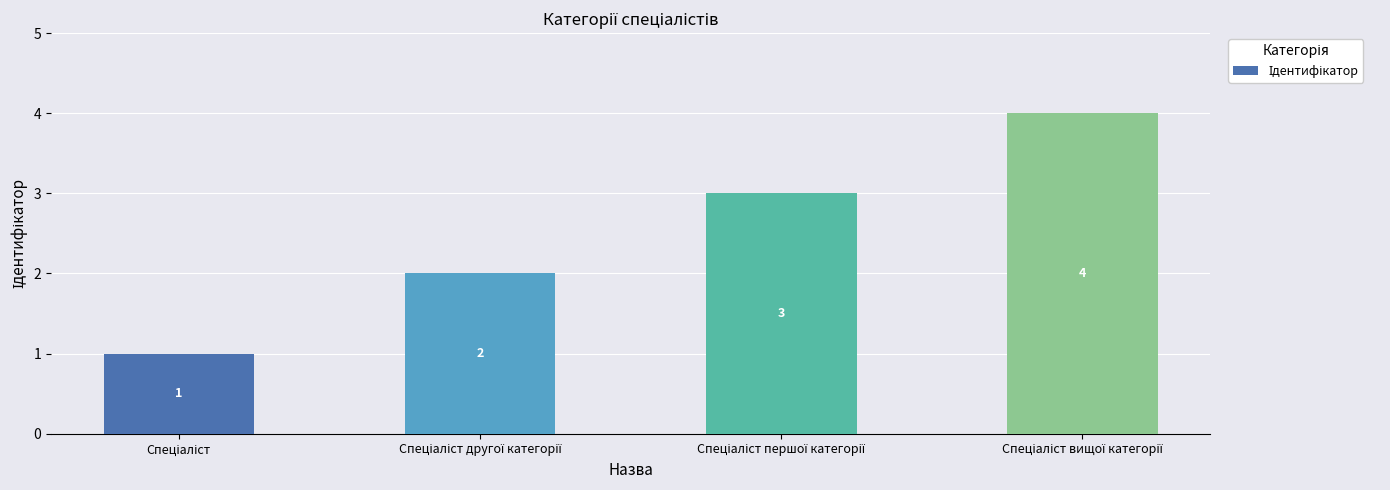

What is the sum of all values?

10